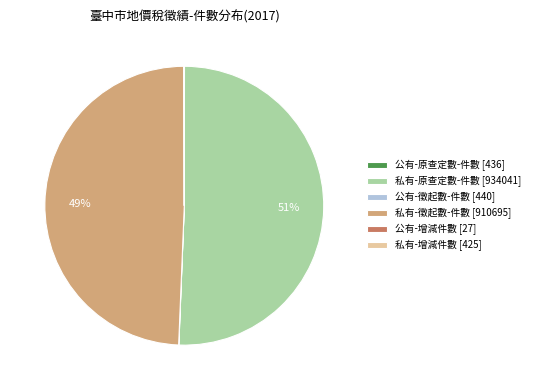

True or false: 私有-原查定數-件數 [934041] accounts for 38% of the total.

False